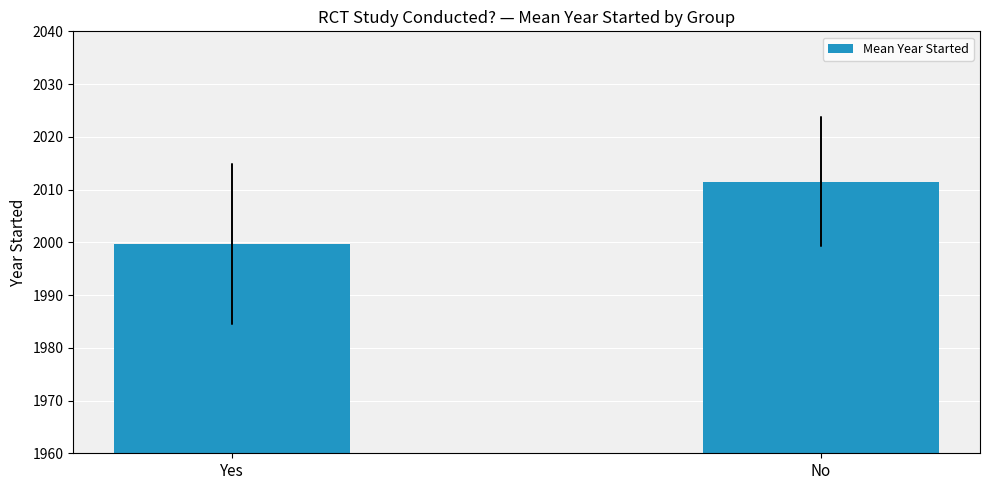

Between No and Yes, which is larger?

No